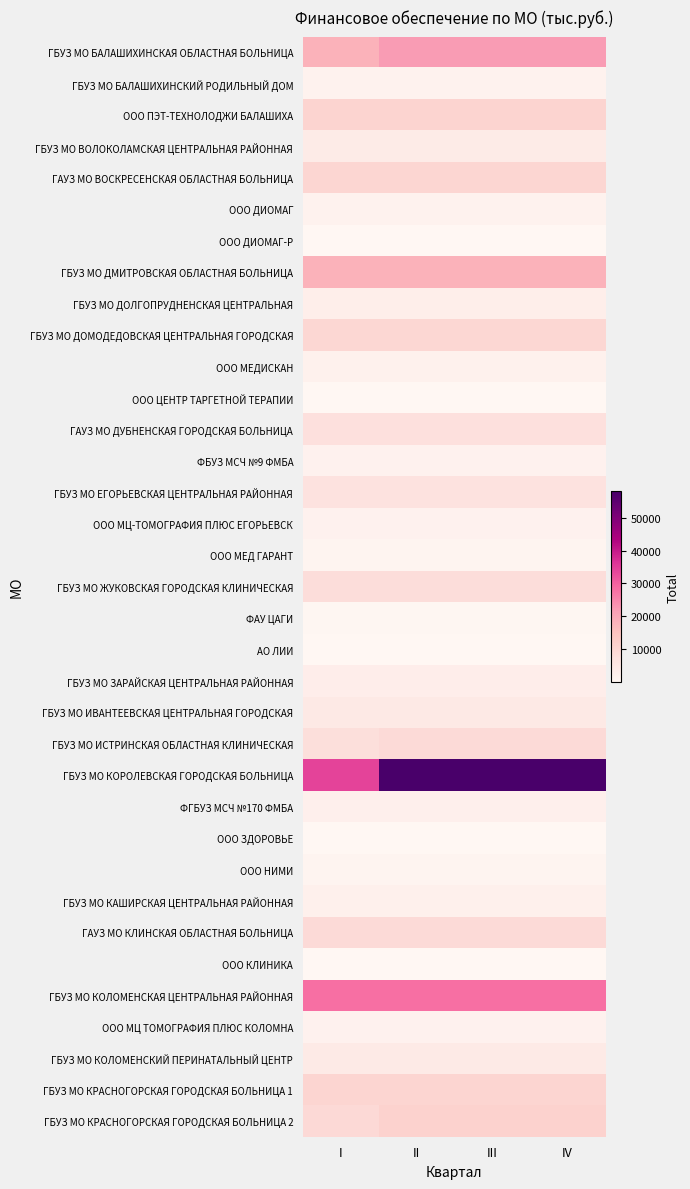

Rank the series at II from highest to lowest value.

ГБУЗ МО КОРОЛЕВСКАЯ ГОРОДСКАЯ БОЛЬНИЦА, ГБУЗ МО КОЛОМЕНСКАЯ ЦЕНТРАЛЬНАЯ РАЙОННАЯ, ГБУЗ МО БАЛАШИХИНСКАЯ ОБЛАСТНАЯ БОЛЬНИЦА, ГБУЗ МО ДМИТРОВСКАЯ ОБЛАСТНАЯ БОЛЬНИЦА, ГБУЗ МО КРАСНОГОРСКАЯ ГОРОДСКАЯ БОЛЬНИЦА 2, ООО ПЭТ-ТЕХНОЛОДЖИ БАЛАШИХА, ГБУЗ МО КРАСНОГОРСКАЯ ГОРОДСКАЯ БОЛЬНИЦА 1, ГАУЗ МО ВОСКРЕСЕНСКАЯ ОБЛАСТНАЯ БОЛЬНИЦА, ГБУЗ МО ДОМОДЕДОВСКАЯ ЦЕНТРАЛЬНАЯ ГОРОДСКАЯ, ГАУЗ МО КЛИНСКАЯ ОБЛАСТНАЯ БОЛЬНИЦА, ГБУЗ МО ИСТРИНСКАЯ ОБЛАСТНАЯ КЛИНИЧЕСКАЯ, ГБУЗ МО ЖУКОВСКАЯ ГОРОДСКАЯ КЛИНИЧЕСКАЯ, ГАУЗ МО ДУБНЕНСКАЯ ГОРОДСКАЯ БОЛЬНИЦА, ГБУЗ МО ЕГОРЬЕВСКАЯ ЦЕНТРАЛЬНАЯ РАЙОННАЯ, ГБУЗ МО ИВАНТЕЕВСКАЯ ЦЕНТРАЛЬНАЯ ГОРОДСКАЯ, ГБУЗ МО КОЛОМЕНСКИЙ ПЕРИНАТАЛЬНЫЙ ЦЕНТР, ГБУЗ МО ВОЛОКОЛАМСКАЯ ЦЕНТРАЛЬНАЯ РАЙОННАЯ, ГБУЗ МО ЗАРАЙСКАЯ ЦЕНТРАЛЬНАЯ РАЙОННАЯ, ГБУЗ МО ДОЛГОПРУДНЕНСКАЯ ЦЕНТРАЛЬНАЯ, ФГБУЗ МСЧ №170 ФМБА, ГБУЗ МО КАШИРСКАЯ ЦЕНТРАЛЬНАЯ РАЙОННАЯ, ООО МЕДИСКАН, ООО МЦ-ТОМОГРАФИЯ ПЛЮС ЕГОРЬЕВСК, ООО МЦ ТОМОГРАФИЯ ПЛЮС КОЛОМНА, ФБУЗ МСЧ №9 ФМБА, ГБУЗ МО БАЛАШИХИНСКИЙ РОДИЛЬНЫЙ ДОМ, ООО ДИОМАГ, ООО НИМИ, ООО МЕД ГАРАНТ, ФАУ ЦАГИ, АО ЛИИ, ООО ДИОМАГ-Р, ООО ЗДОРОВЬЕ, ООО КЛИНИКА, ООО ЦЕНТР ТАРГЕТНОЙ ТЕРАПИИ